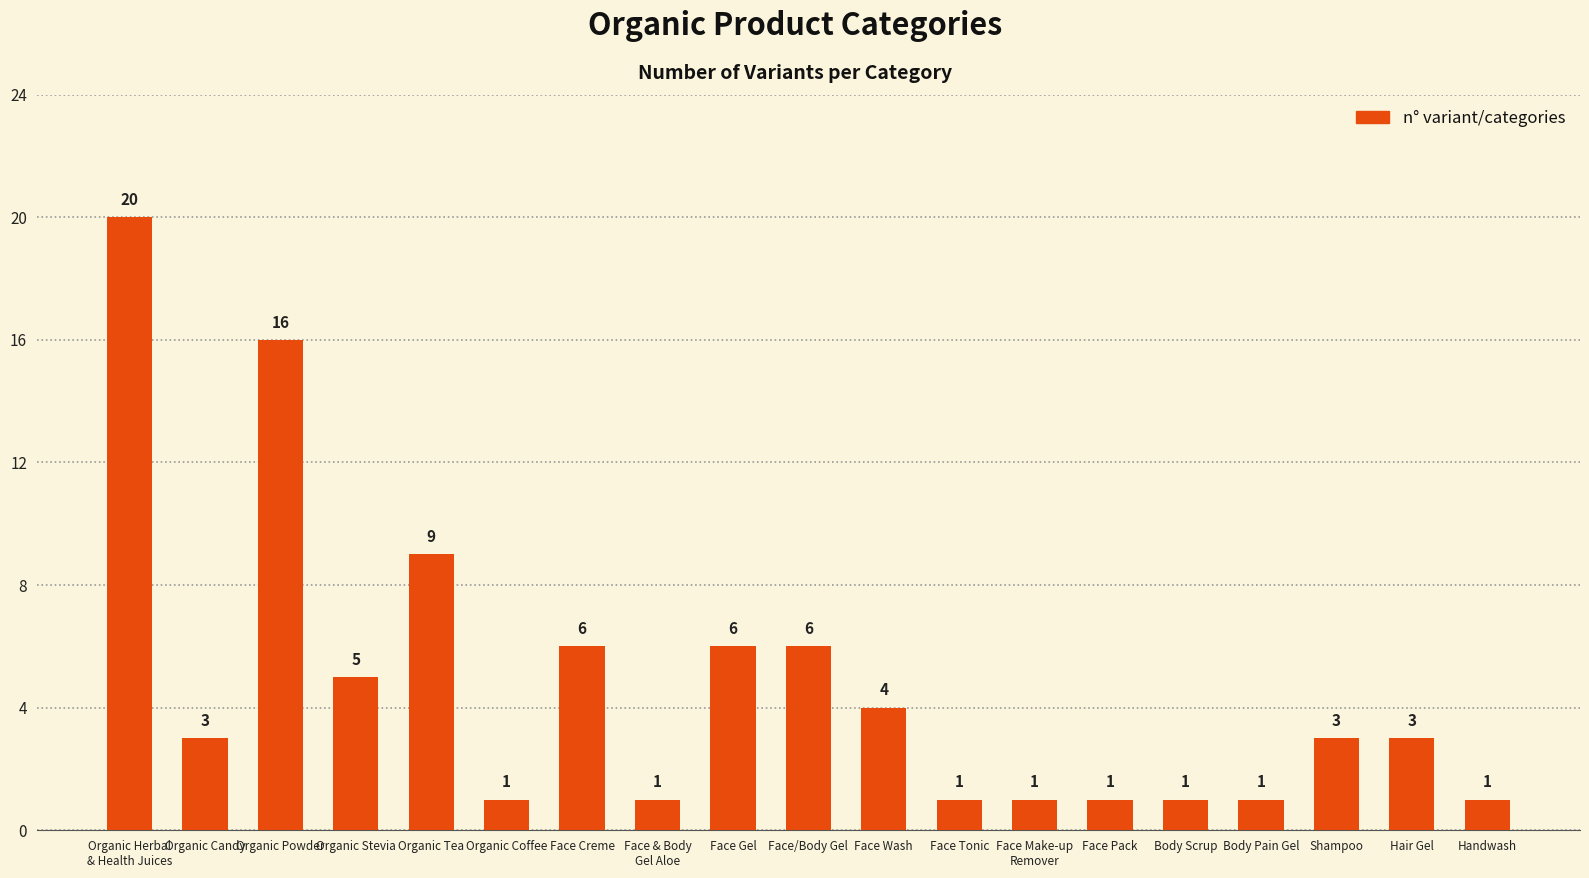

Approximately how many times larger is the value at Organic Herbal
& Health Juices compared to Shampoo?

6.7